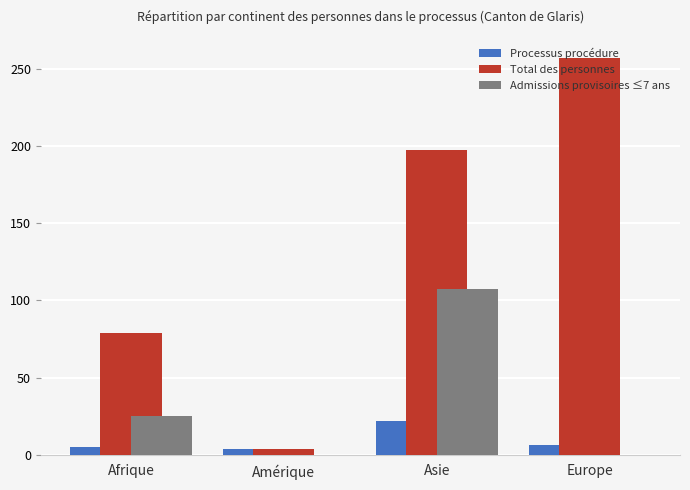

Is it true that Admissions provisoires ≤7 ans equals 25 at Afrique?

True